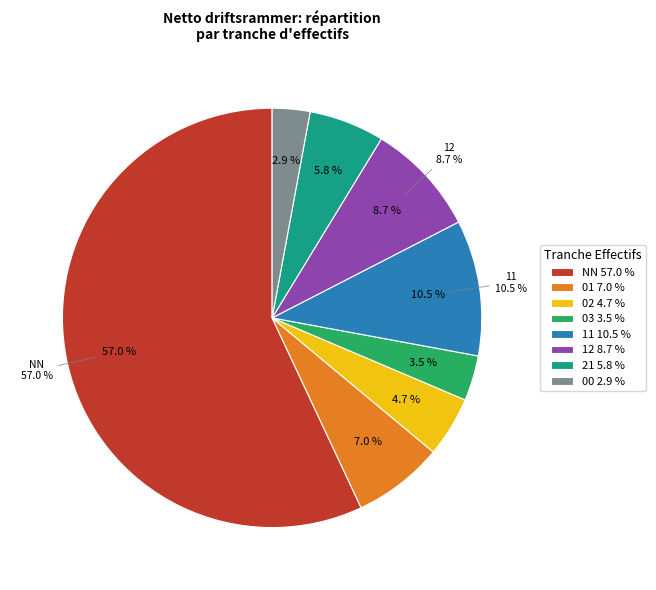

True or false: 21 accounts for 6% of the total.

True